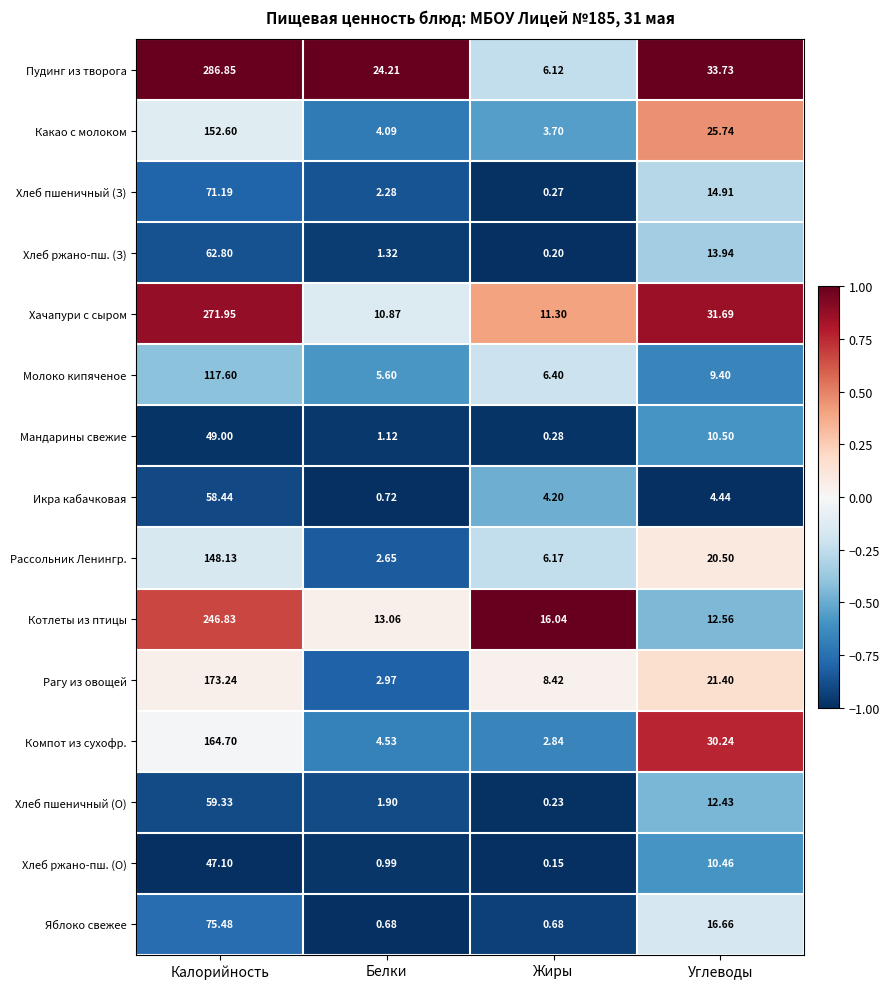

How many data points in Молоко кипяченое are less than 9?

2